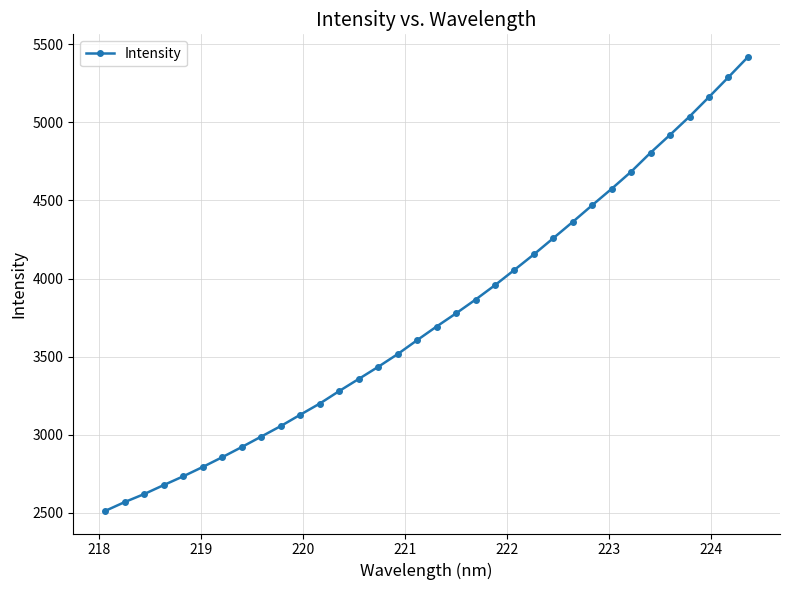

True or false: there are more than 2 points higher than both neighbors.

False